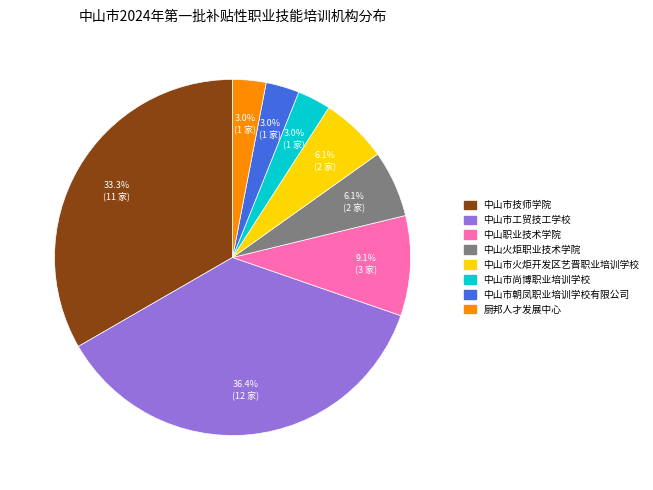

What is the ratio of the value at 中山市尚博职业培训学校 to the value at 中山火炬职业技术学院?

0.5